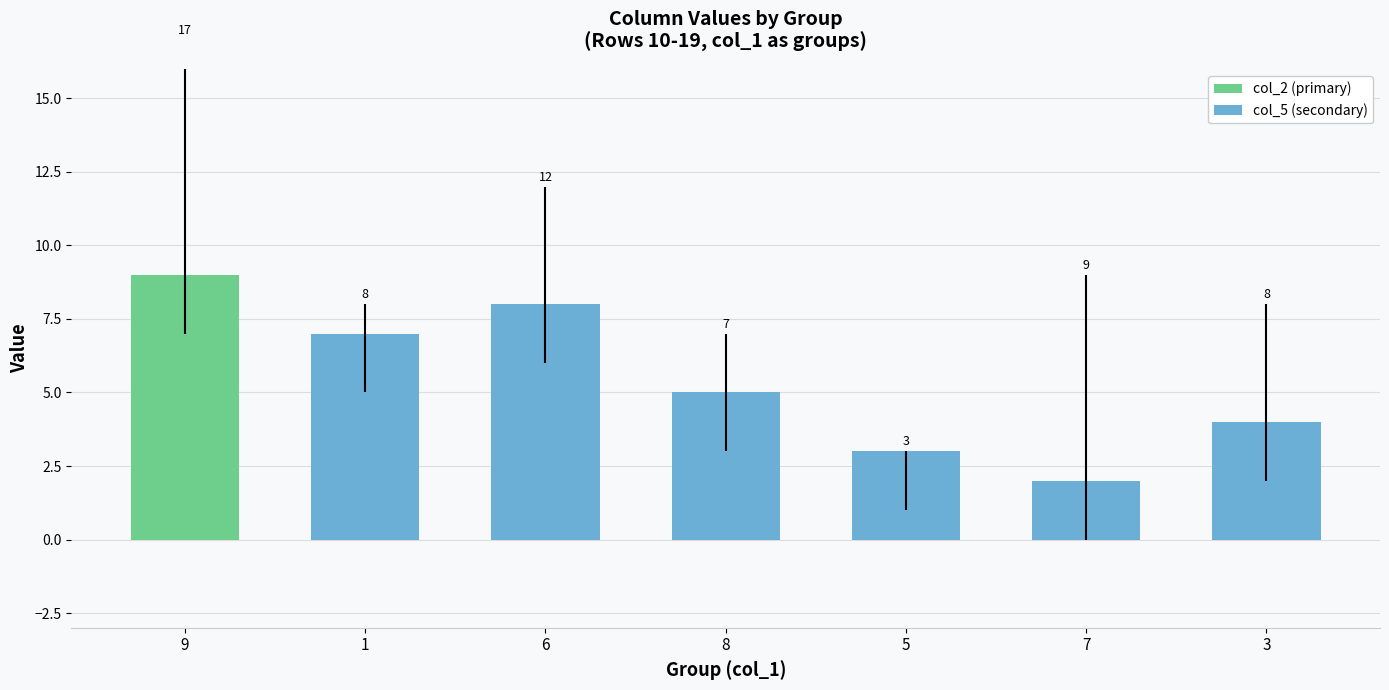

How many series are shown in this chart?

1